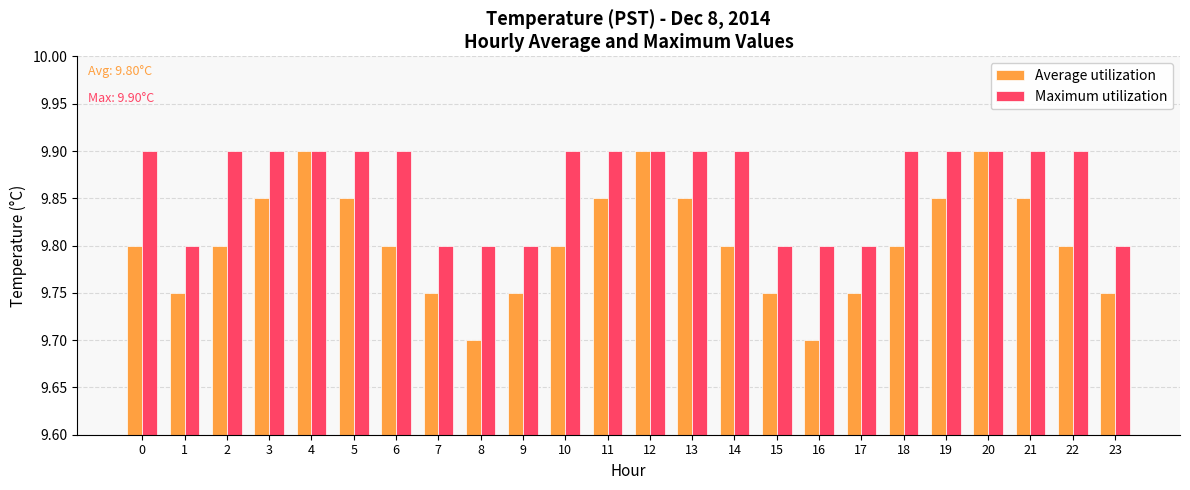

The value of Maximum utilization at 10 is 3.8. True or false?

False